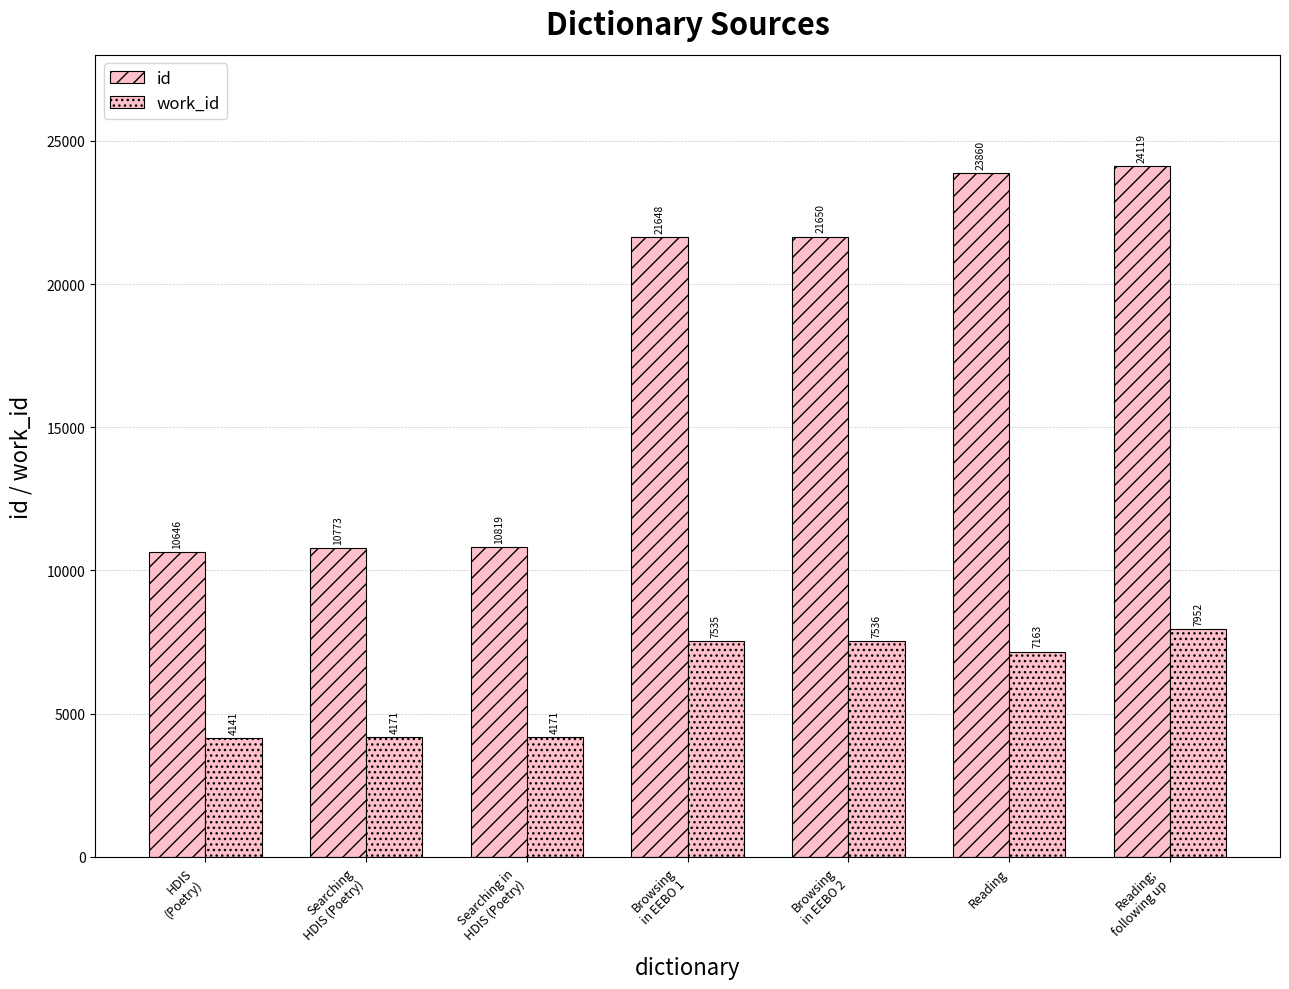

How many values in the work_id series are below 7163?

3